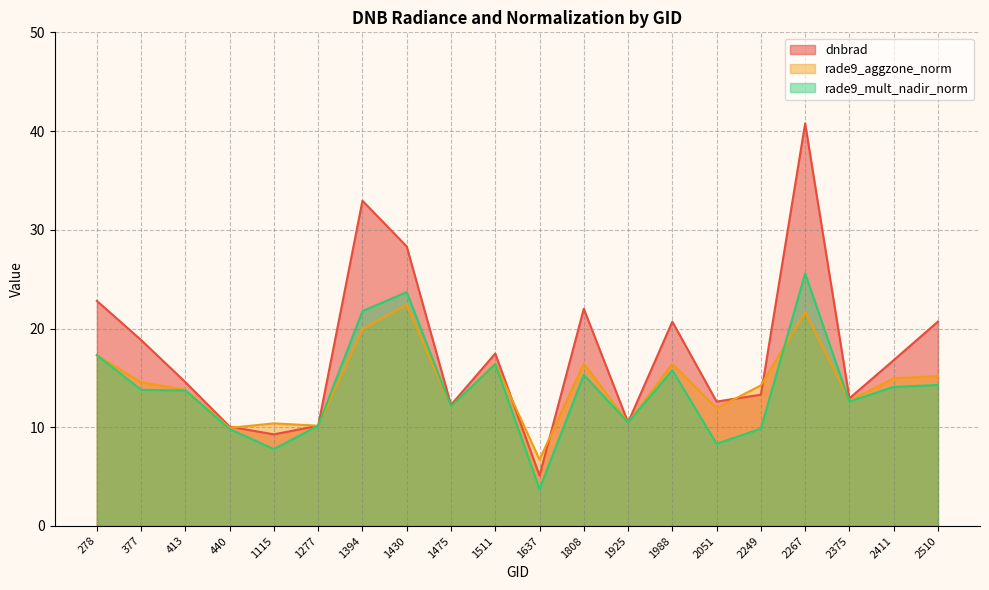

At 2510, list the series in order from smallest to largest.

rade9_mult_nadir_norm, rade9_aggzone_norm, dnbrad